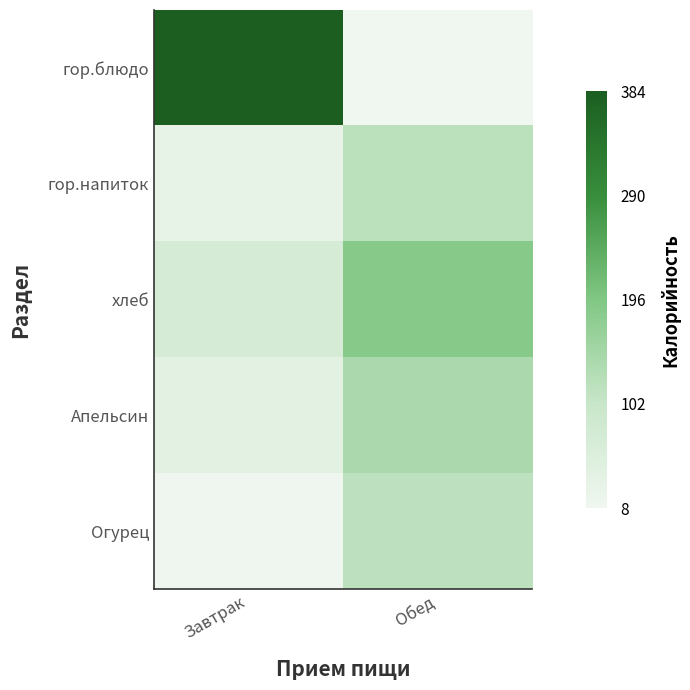

Which series changed the most between Завтрак and Обед?

гор.блюдо